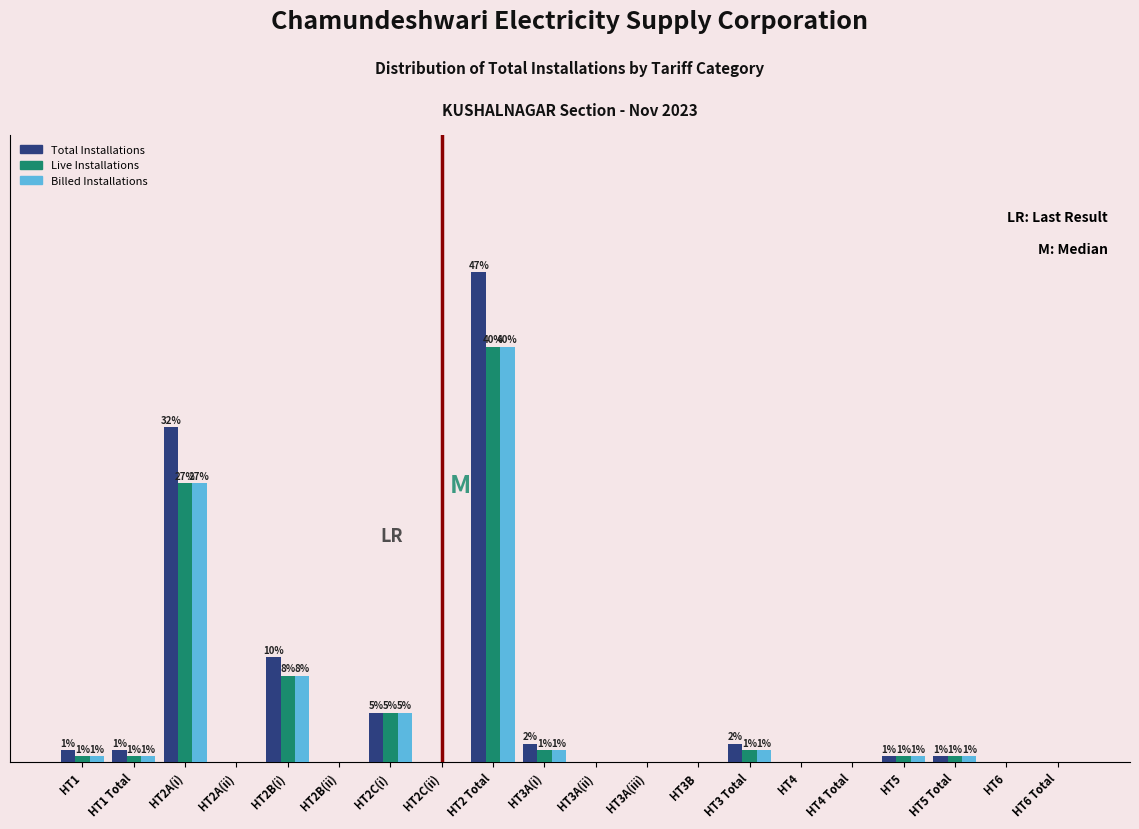

Is the value of Live Installations at HT3 Total greater than the value of Billed Installations at HT5?

Yes